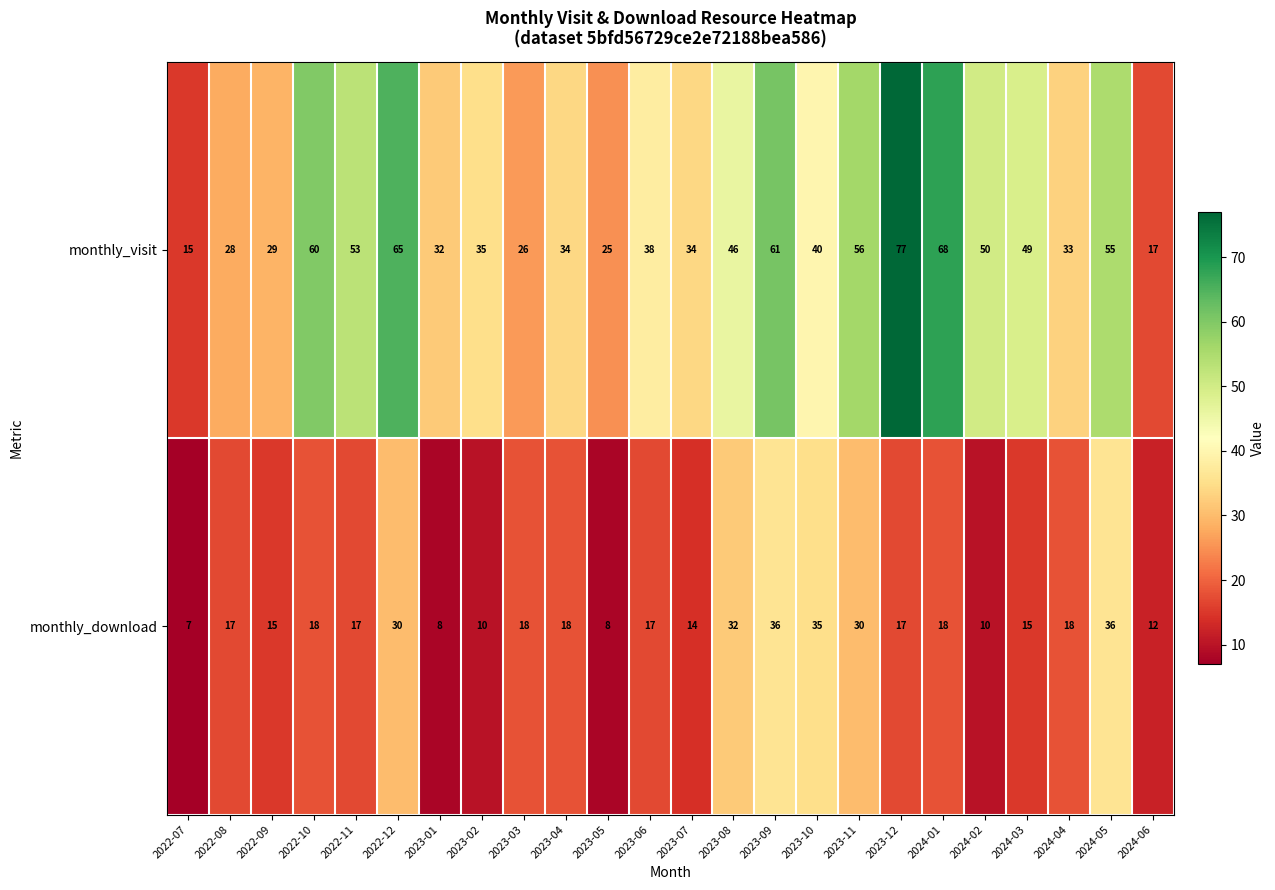

How many data points in monthly_download are less than 17?

9